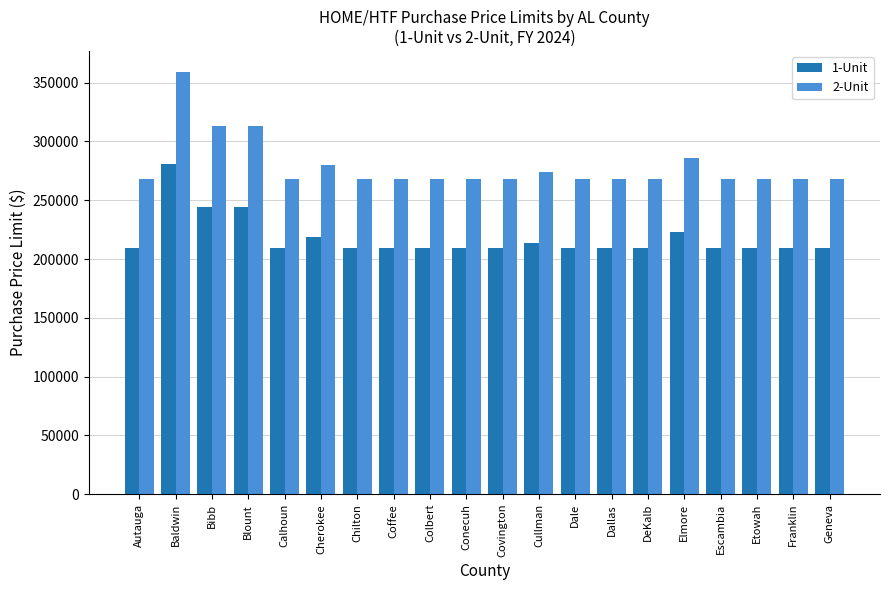

The 1-Unit series shows 209000 at Dallas. True or false?

True